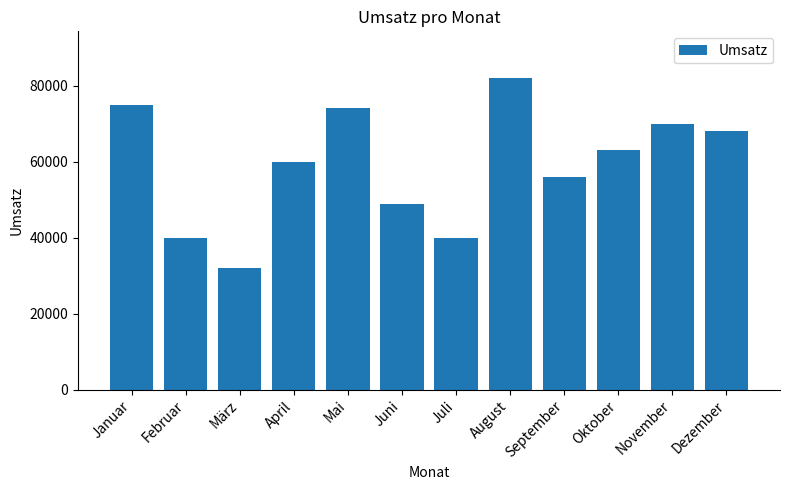

Which has a higher value, Juni or September?

September